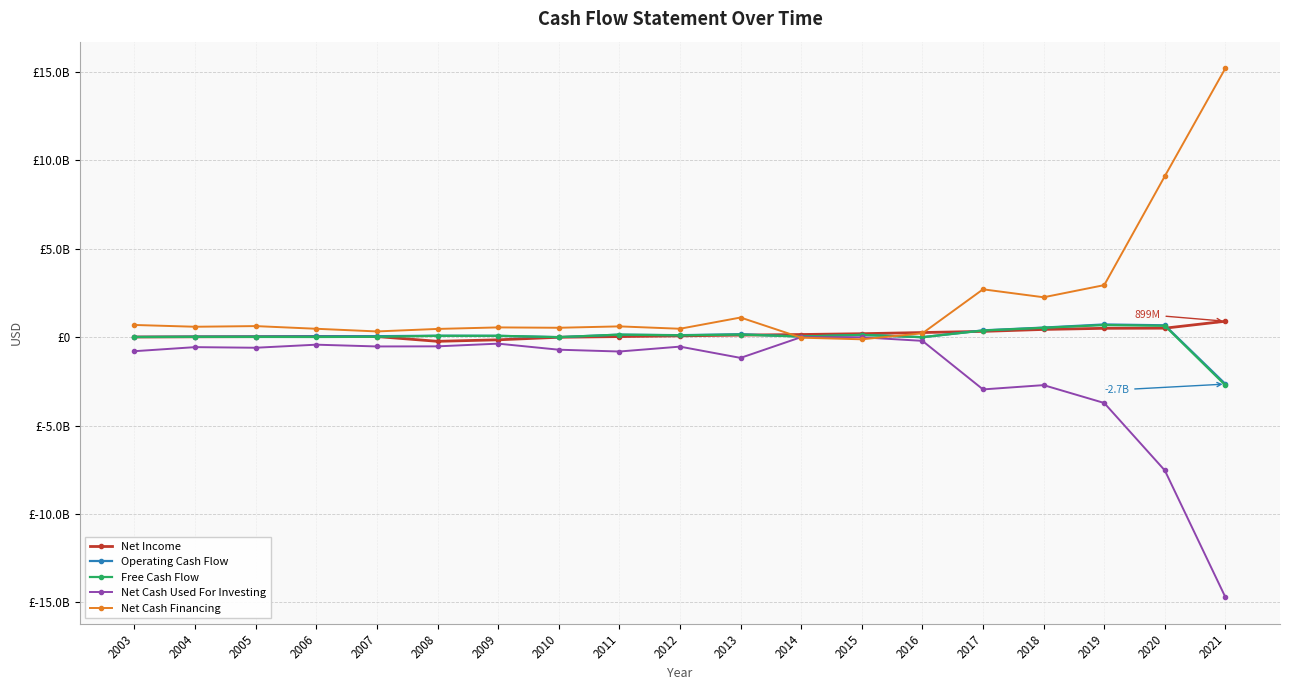

What is the average value of the Free Cash Flow series?

13945737